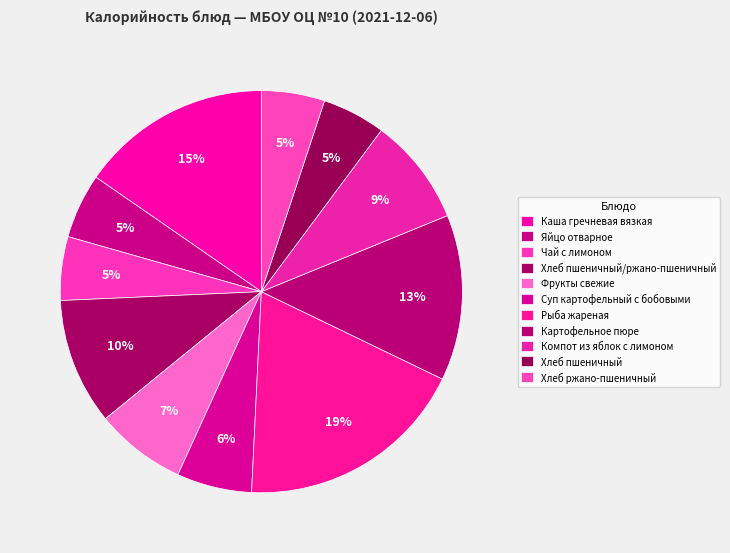

Count the number of slices in the pie.

11